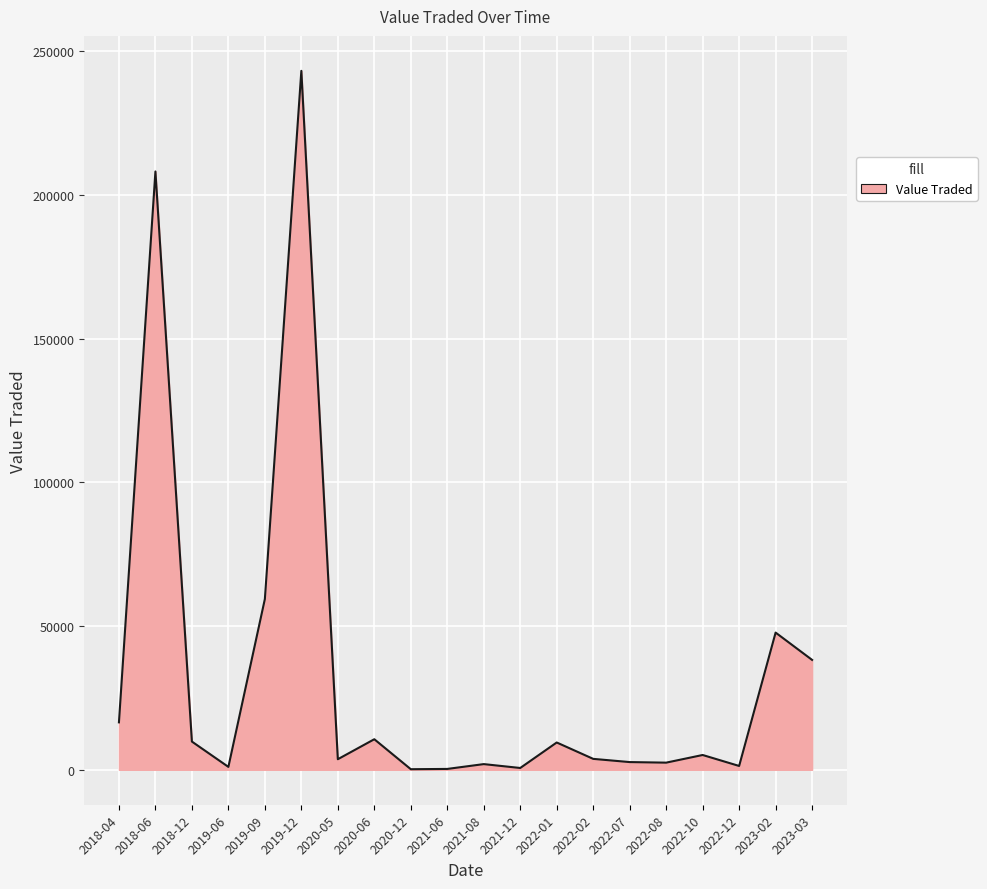

Which has a higher value, 2018-04 or 2023-03?

2023-03